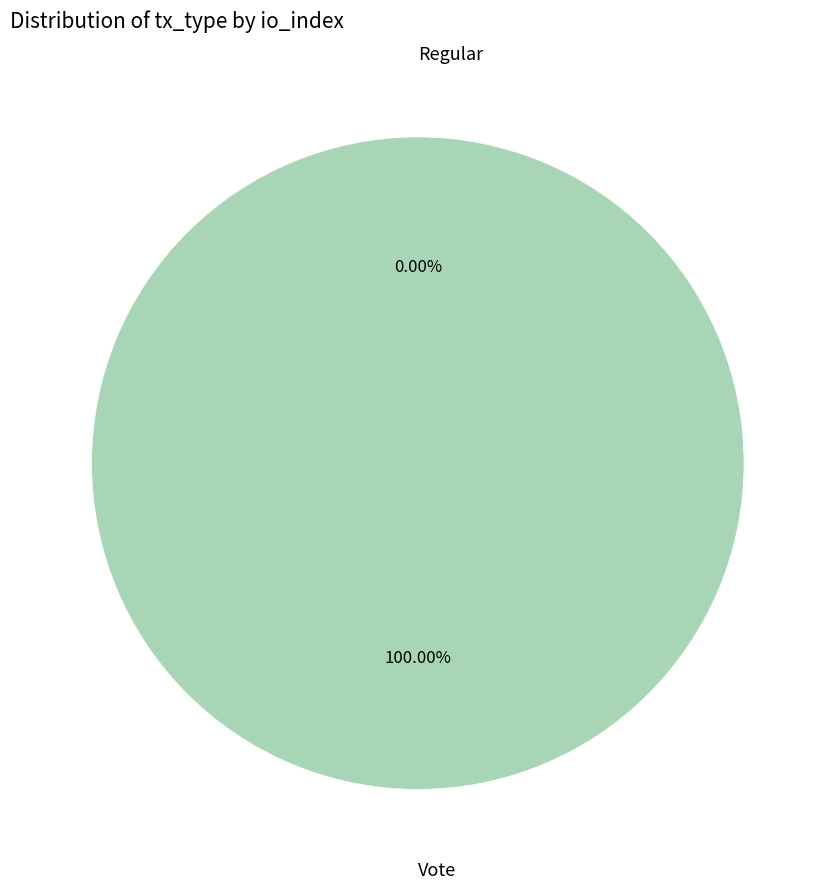

Rank the categories by value from highest to lowest.

Vote, Regular